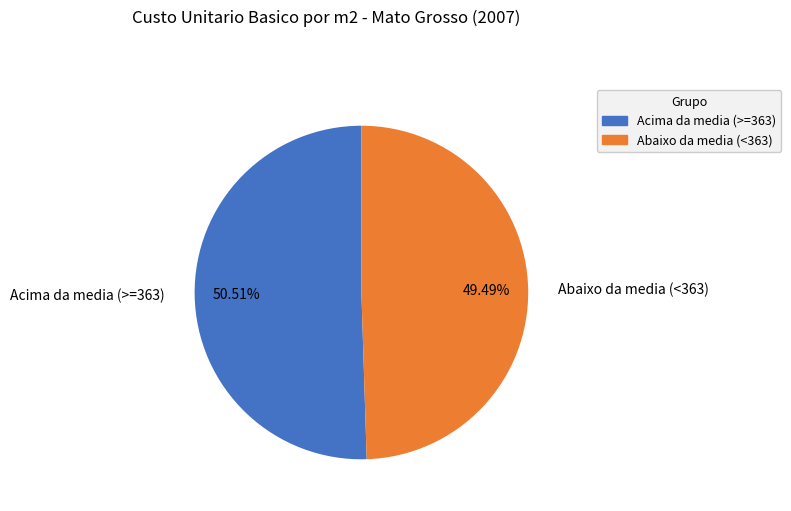

Does Abaixo da media (<363) account for over 50% of the chart?

No